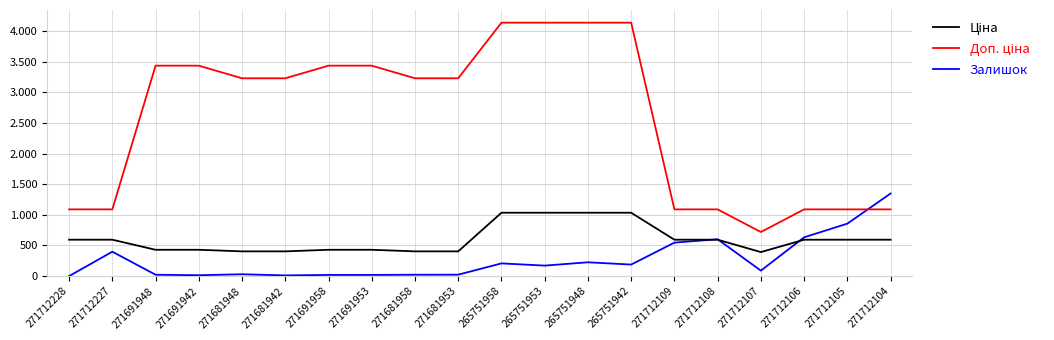

Rank the series at 271681953 from lowest to highest value.

Залишок, Ціна, Доп. ціна